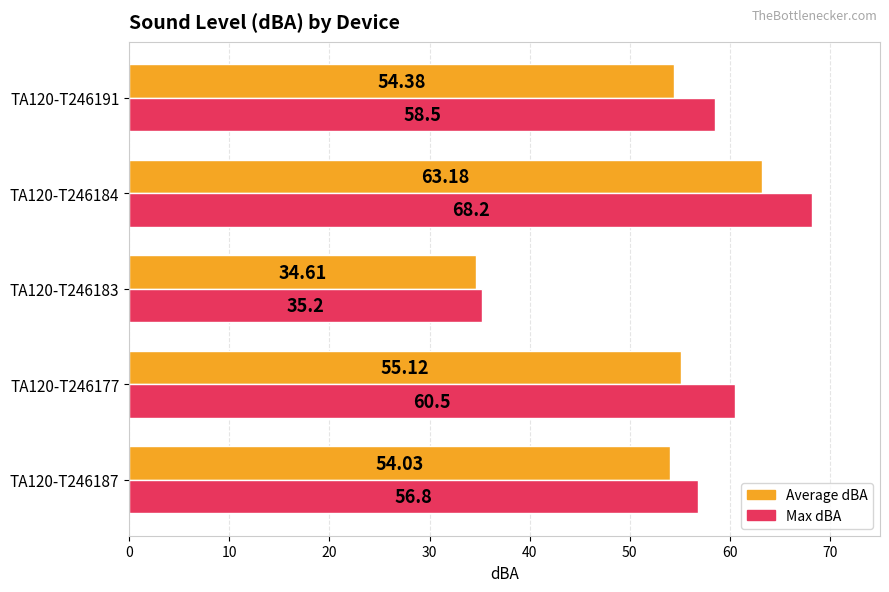

What is the total value across all series at TA120-T246183?

69.8